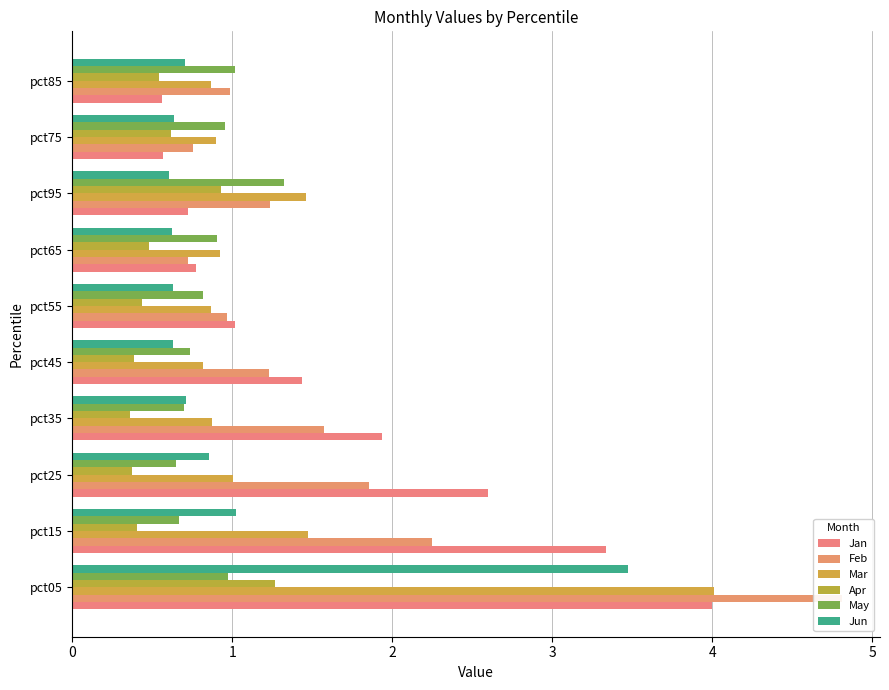

True or false: Jan has a value of 1.0 at pct35.

False